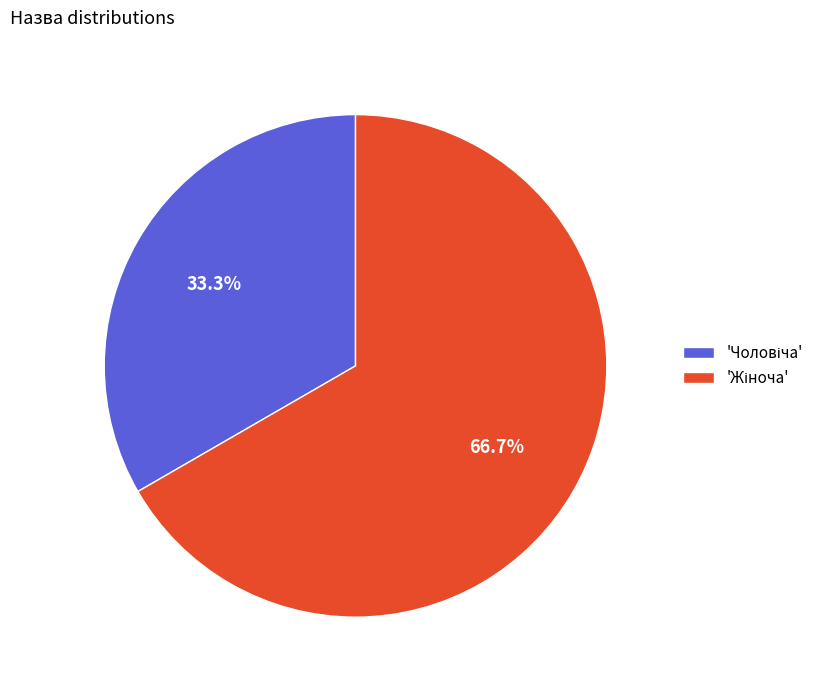

Is there a majority slice in this chart?

Yes